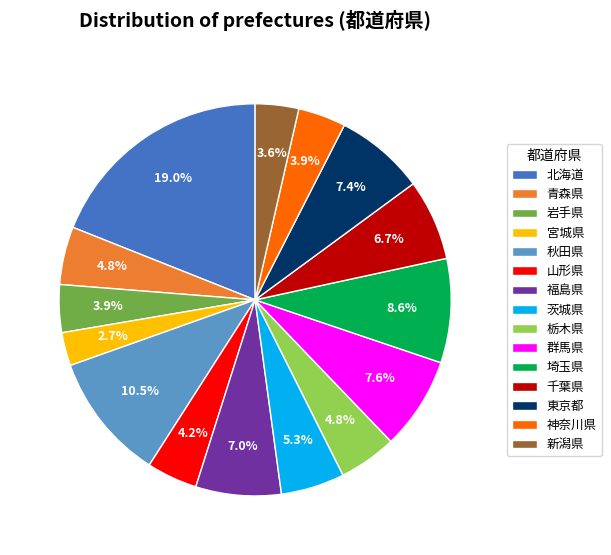

The 茨城県 slice represents 5% of the pie. True or false?

True